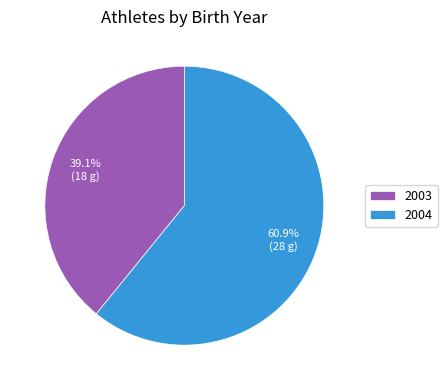

Is it true that 2003 is 50% of the pie?

False